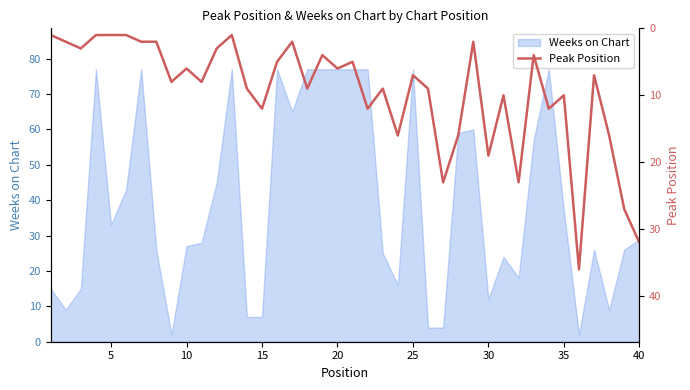

The value of Weeks on Chart at 35 is 37. True or false?

True